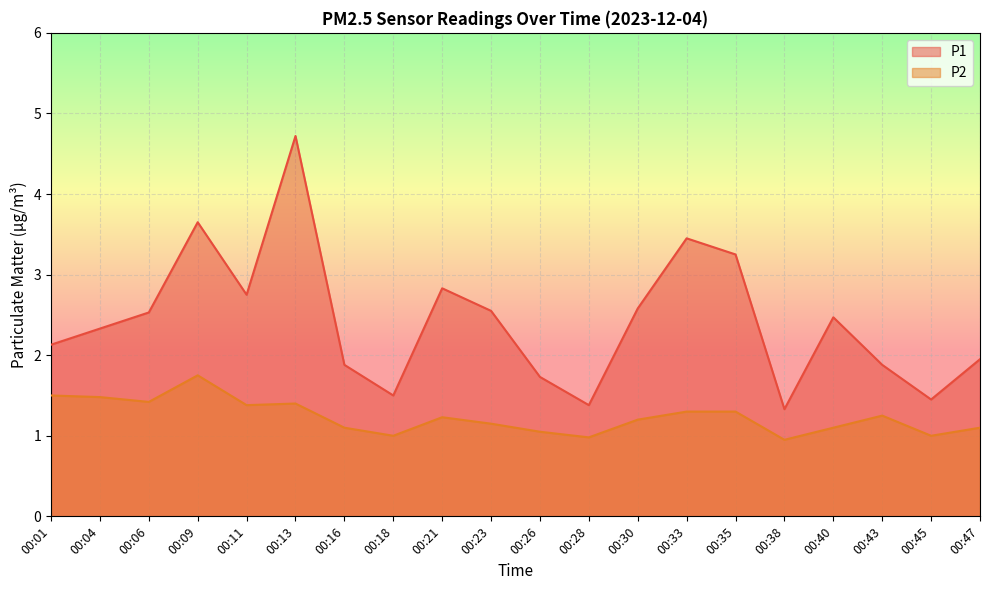

What is the total value across all series at 00:28?

2.4